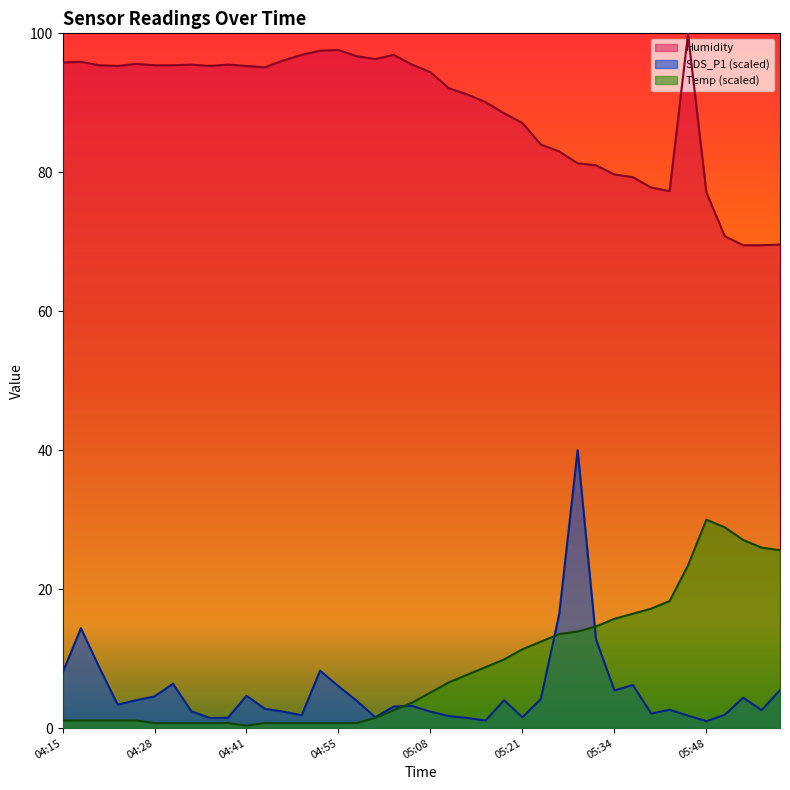

In SDS_P1, how many points are higher than both neighbors (excluding endpoints)?

10